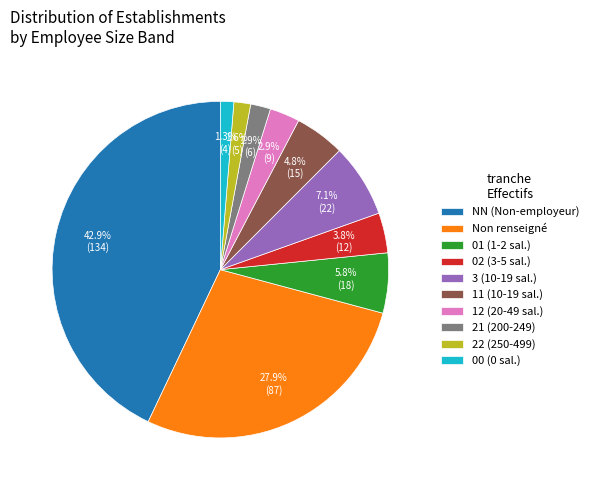

Which has a higher value, 02 (3-5 sal.) or Non renseigné?

Non renseigné